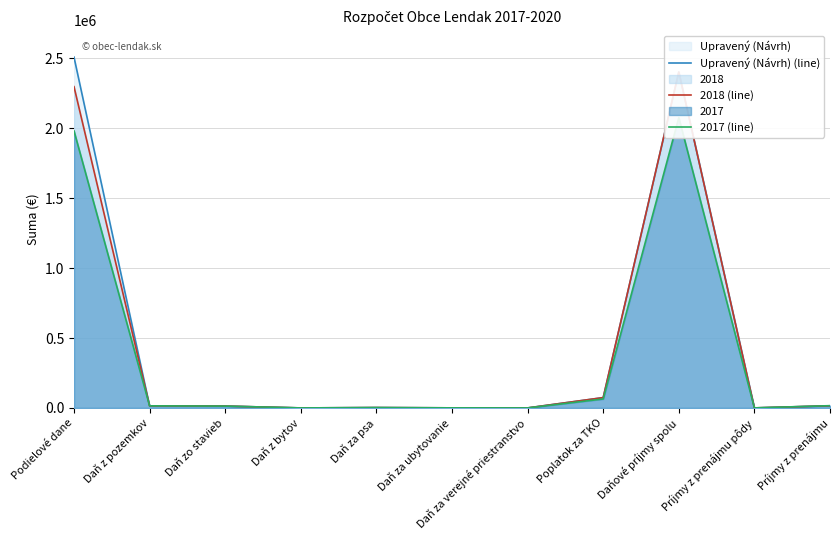

List the series in order of their peak value, lowest first.

2017 (line), 2018 (line), Upravený (Návrh) (line)